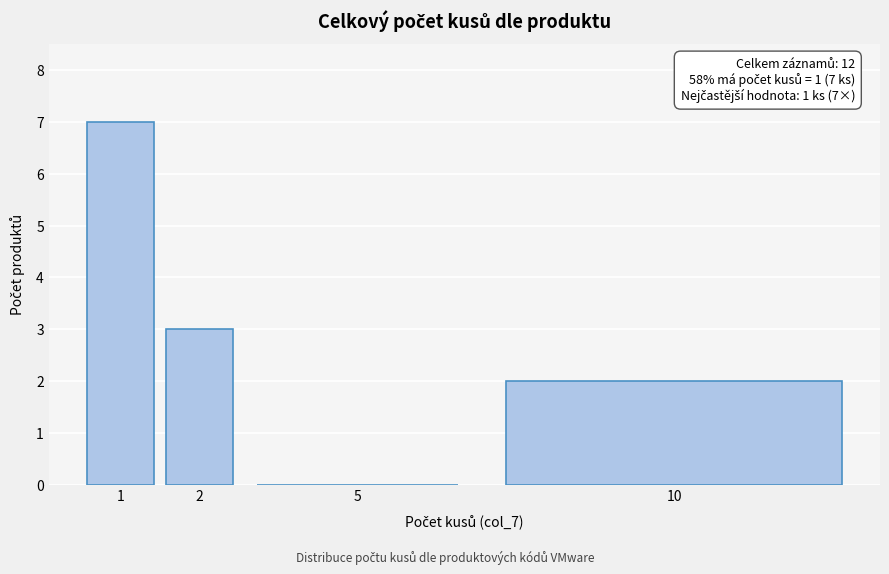

Reading left to right, extract all data points from this chart.

1=7	2=3	5=0	10=2